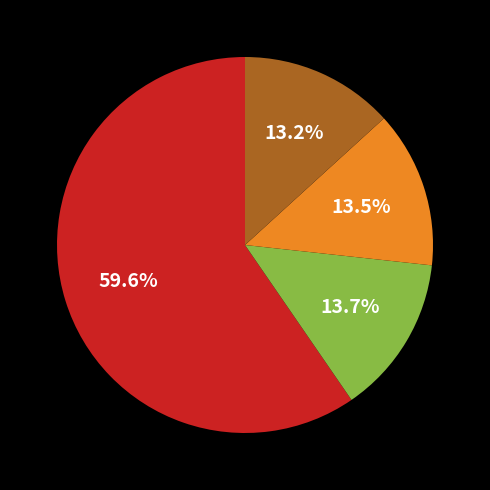

Does any single category account for the majority?

Yes